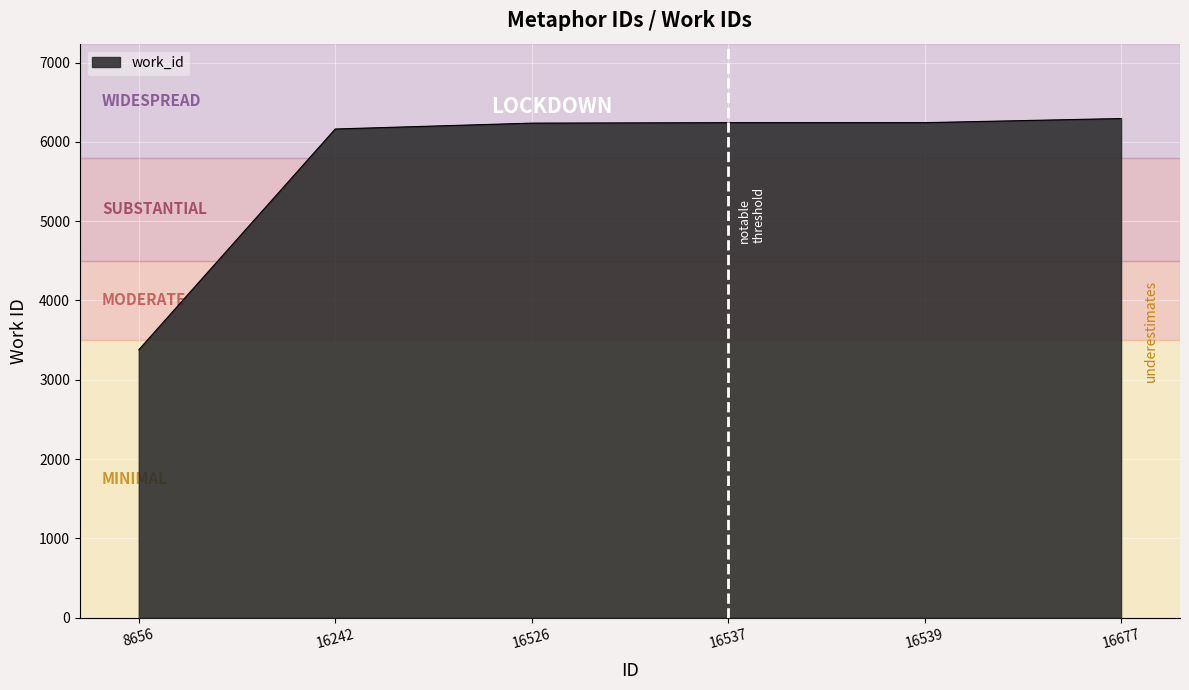

Is it true that the value at 8656 is 1205?

False